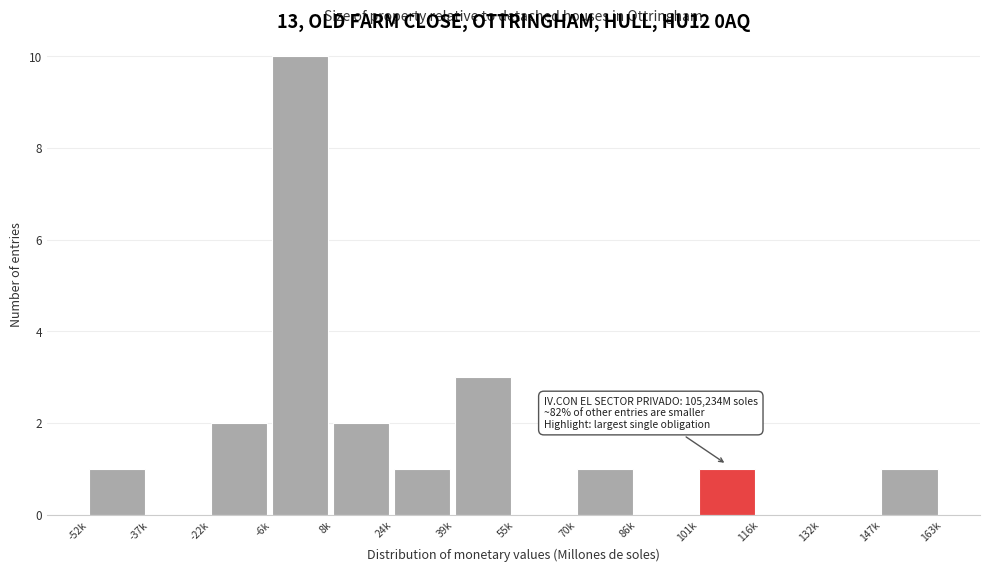

Reading left to right, list all the values displayed in this chart.

-52k=1	-37k=0	-22k=2	-6k=10	8k=2	24k=1	39k=3	55k=0	70k=1	86k=0	101k=1	116k=0	132k=0	147k=1